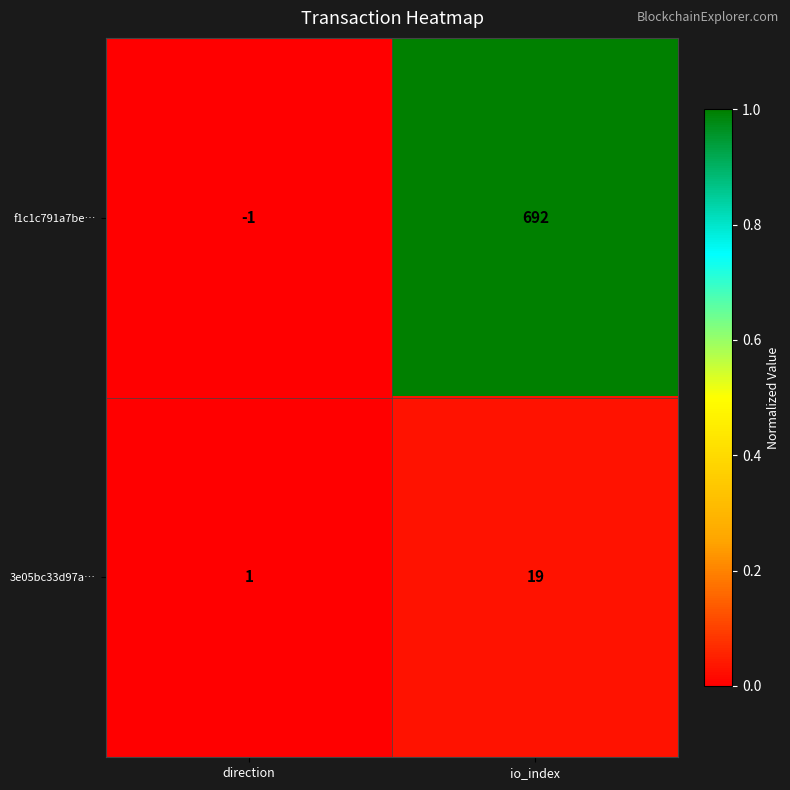

What is the approximate value of 3e05bc33d97a… at io_index, to the nearest 10?

20